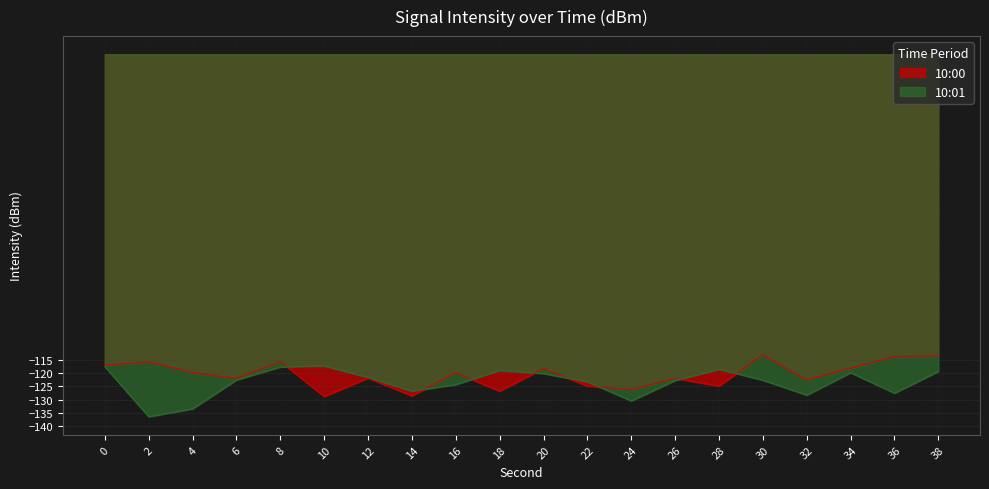

Reading left to right, list all the values displayed in this chart.

10:00: 0=-117.0	2=-115.8	4=-119.9	6=-122.1	8=-115.7	10=-128.9	12=-121.9	14=-128.6	16=-119.9	18=-126.8	20=-118.3	22=-124.9	24=-126.3	26=-122.0	28=-124.9	30=-113.2	32=-122.7	34=-118.2	36=-113.8	38=-113.5
10:01: 0=-117.6	2=-136.5	4=-133.5	6=-122.6	8=-117.7	10=-117.3	12=-121.7	14=-126.8	16=-124.4	18=-119.0	20=-120.2	22=-123.3	24=-130.5	26=-122.8	28=-118.6	30=-122.7	32=-128.3	34=-119.9	36=-127.6	38=-119.4